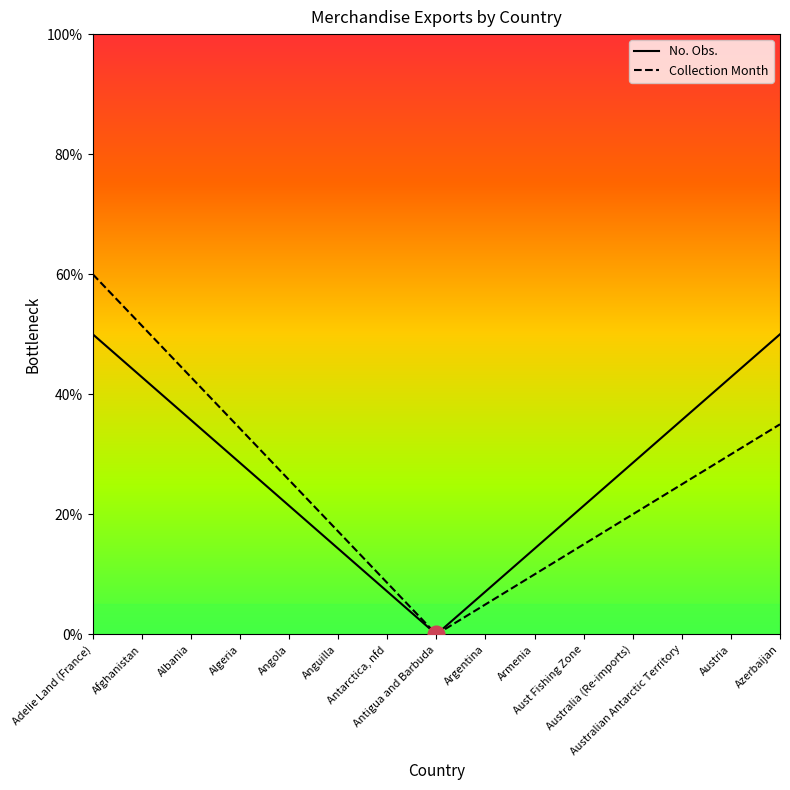

True or false: No. Obs. has more than 0 interior local peaks.

False